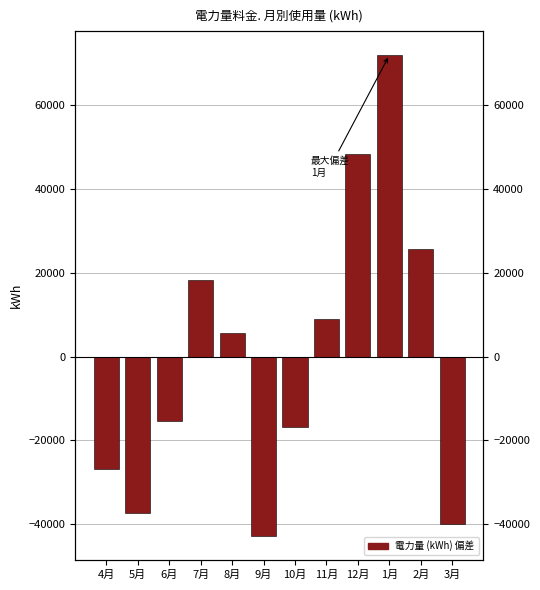

Reading left to right, transcribe all the data shown in this chart.

-26908.5	-37206.5	-15299.5	18226.5	5693.5	-42853.5	-16888.5	8916.5	48379.5	72000.5	25798.5	-39858.5